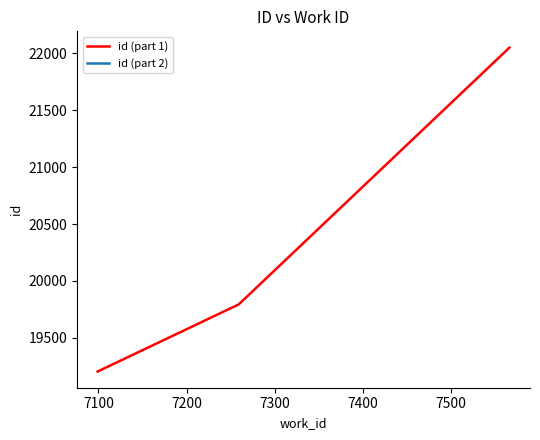

List the labels in order of value, smallest first.

7099, 7259, 7566, 7566